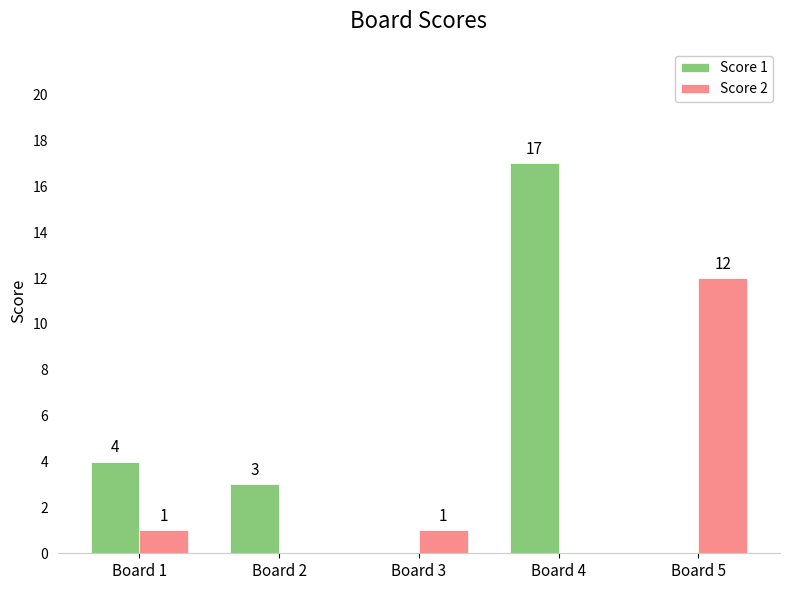

What is the total value across all series at Board 5?

12